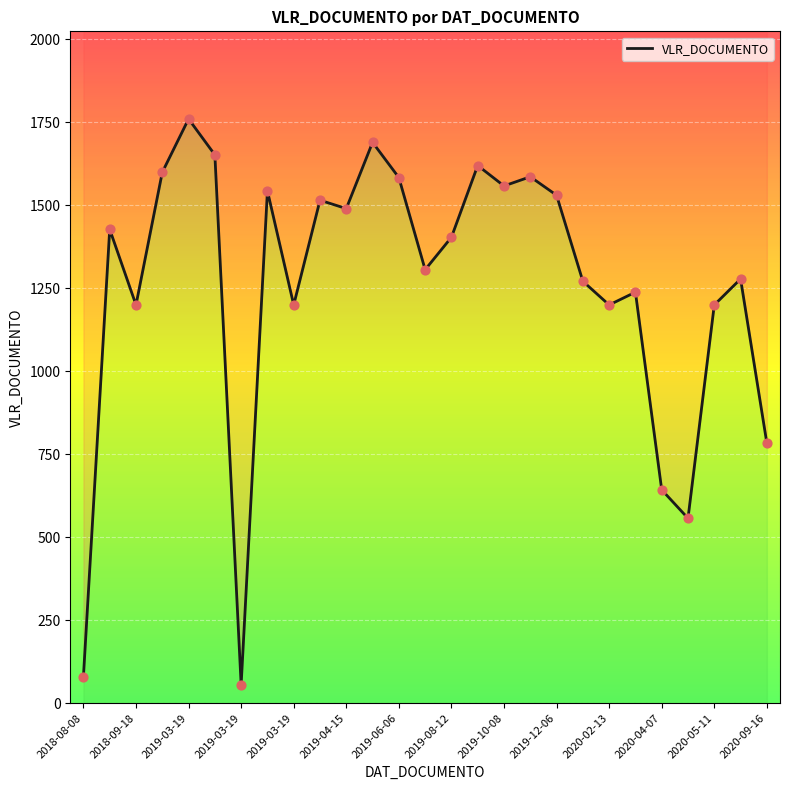

What is the change in value from 2020-01-30 to 2019-08-12?

+132.5